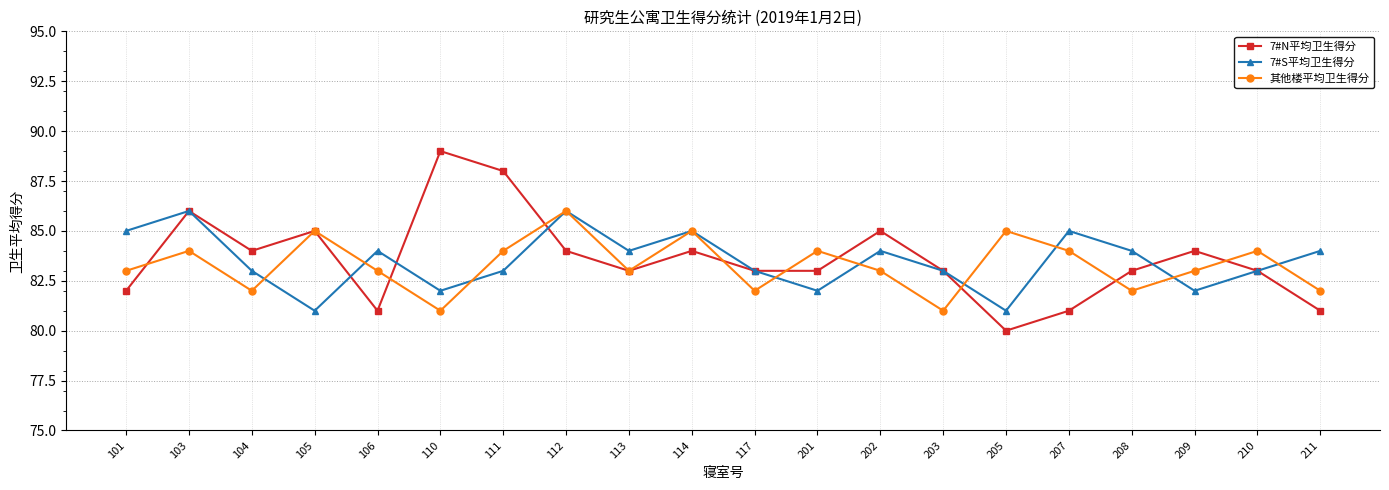

Is it true that 7#N平均卫生得分 equals 42 at 104?

False